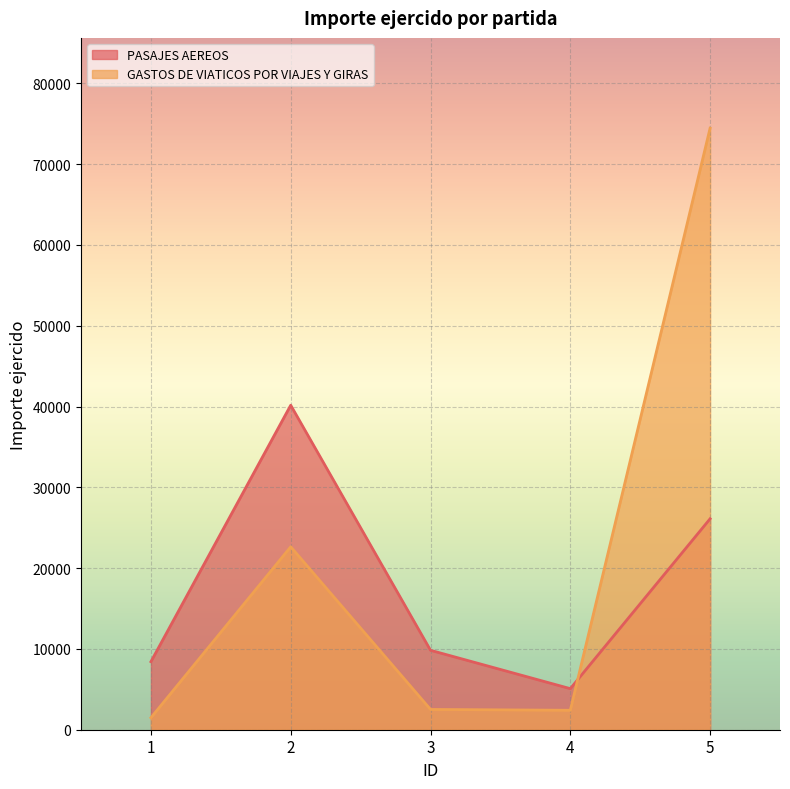

In PASAJES AEREOS, how many points are higher than both neighbors (excluding endpoints)?

1